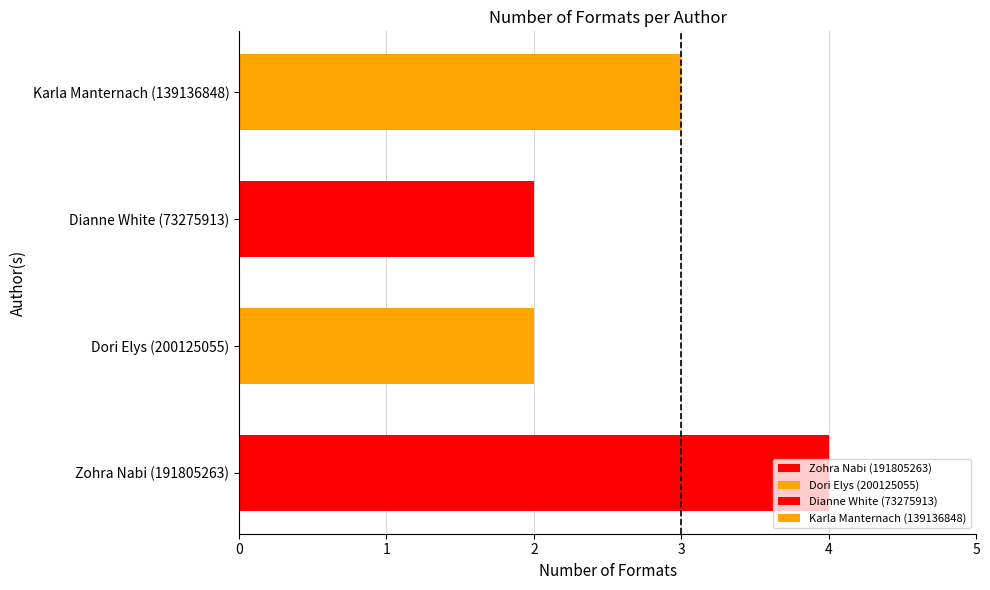

What is the value of the 3rd bar from the left?

2